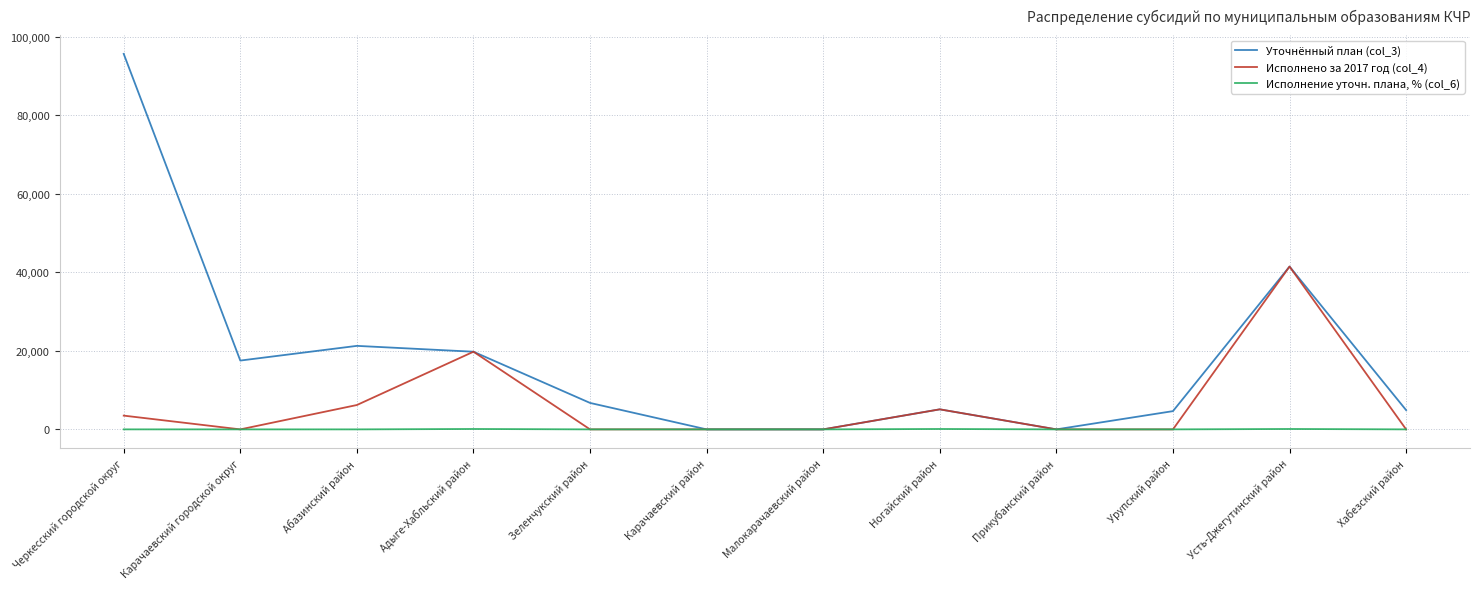

What is the difference between the Исполнено за 2017 год (col_4) values at Карачаевский район and Абазинский район?

6200.0